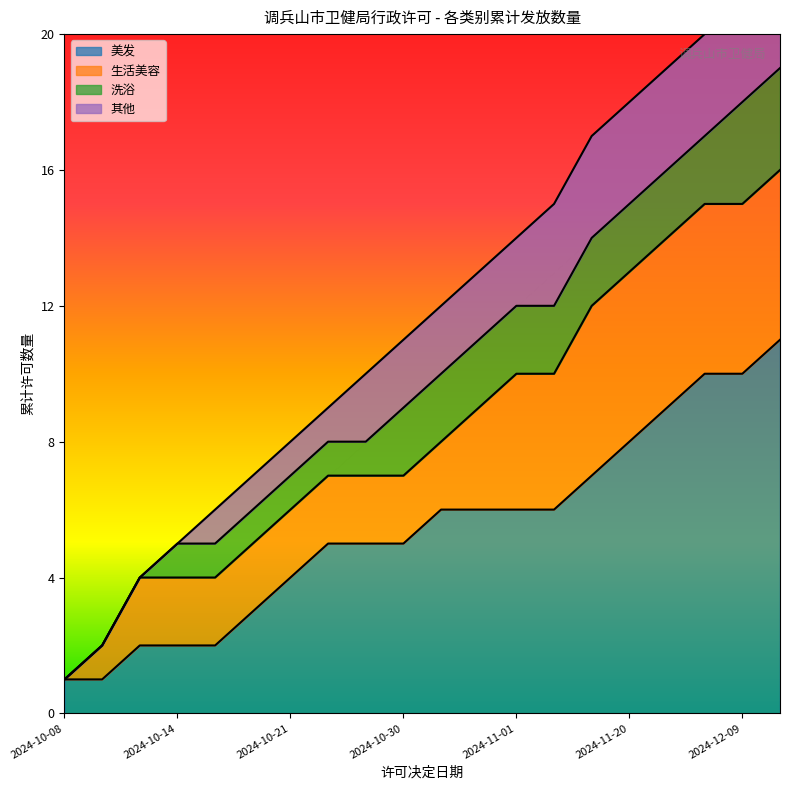

Is it true that 美发 equals 2 at 2024-10-30?

False